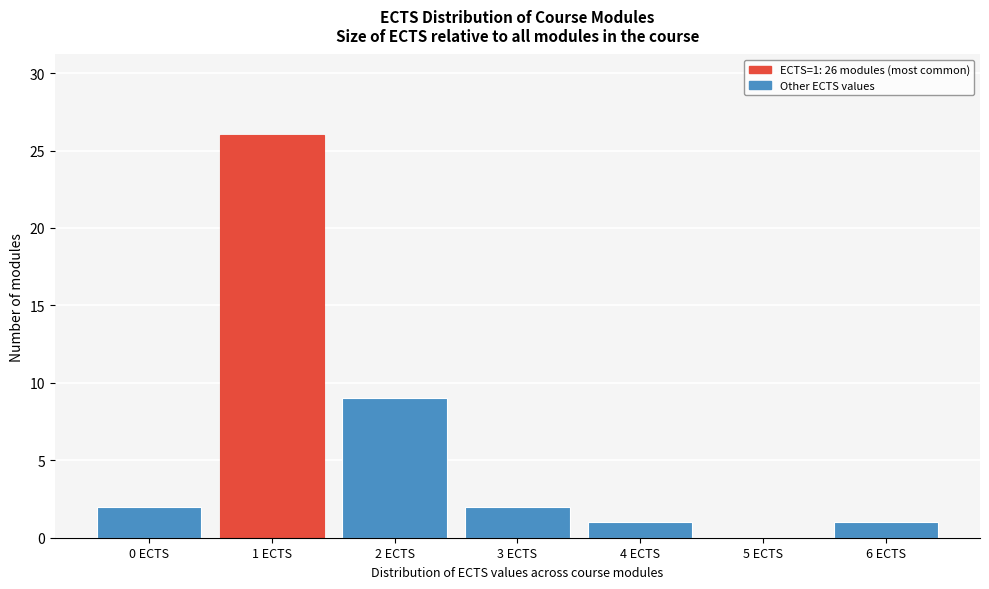

Which range on the x-axis has the tallest bar?

0.5 to 1.5